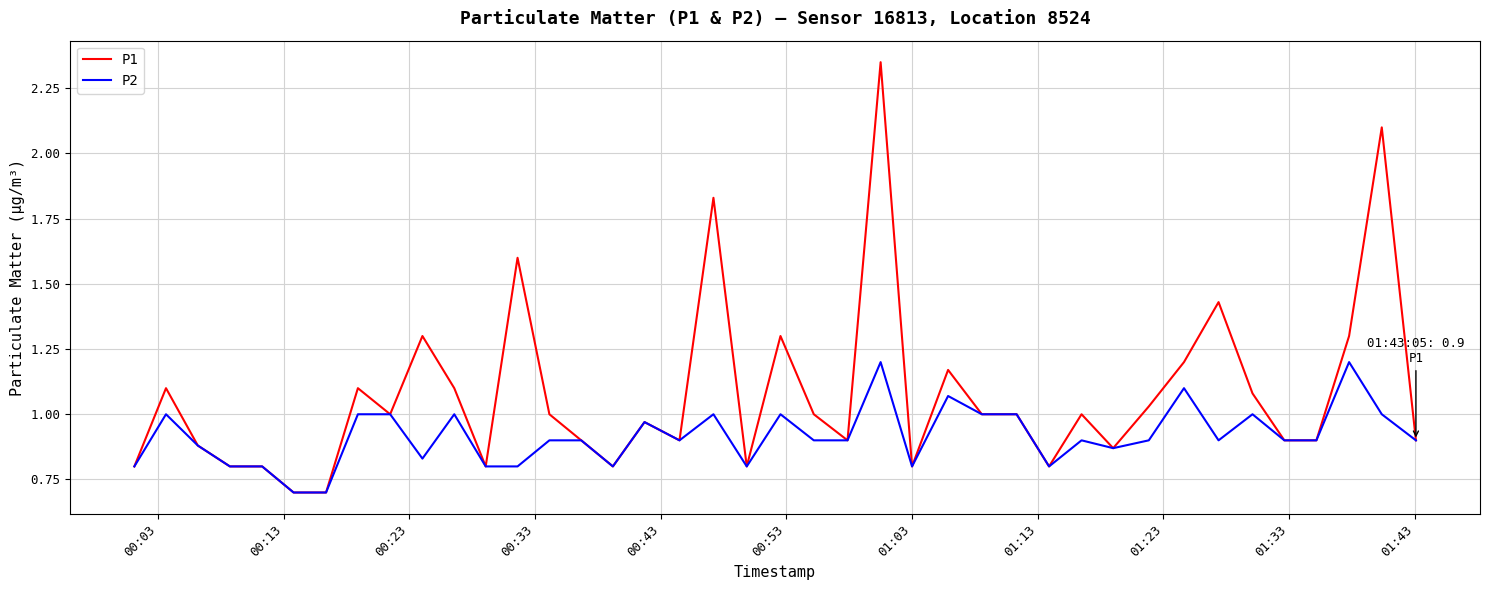

Which series has the largest total across all categories?

P1